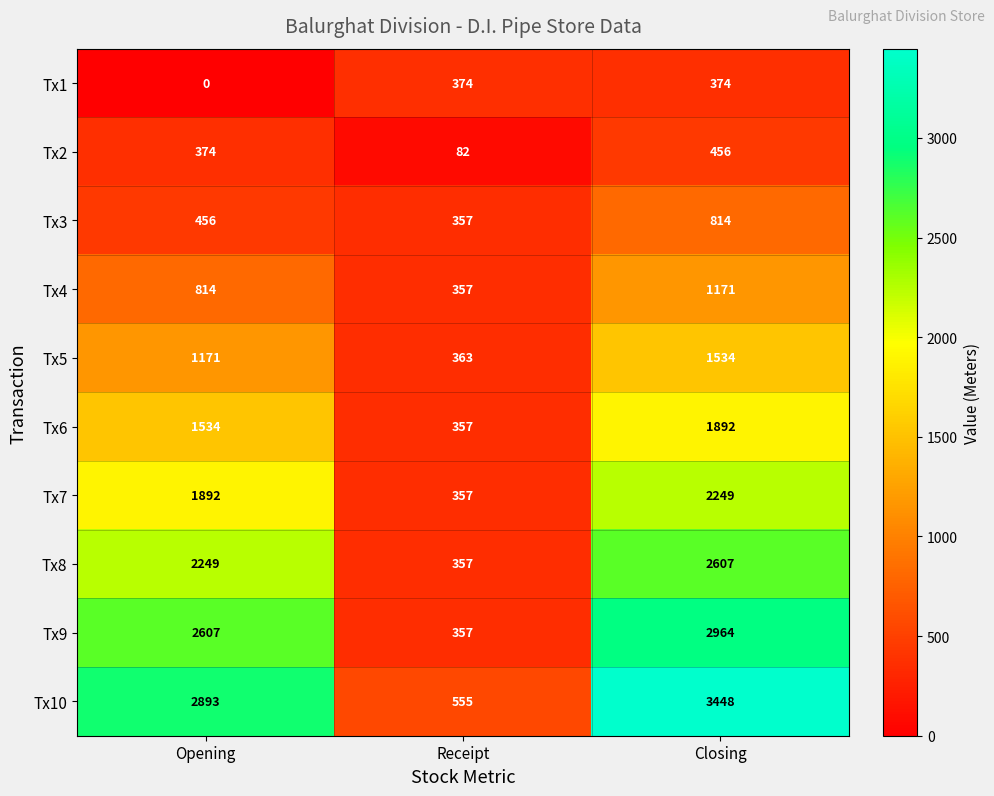

What is the sum of all Tx9 values?

5928